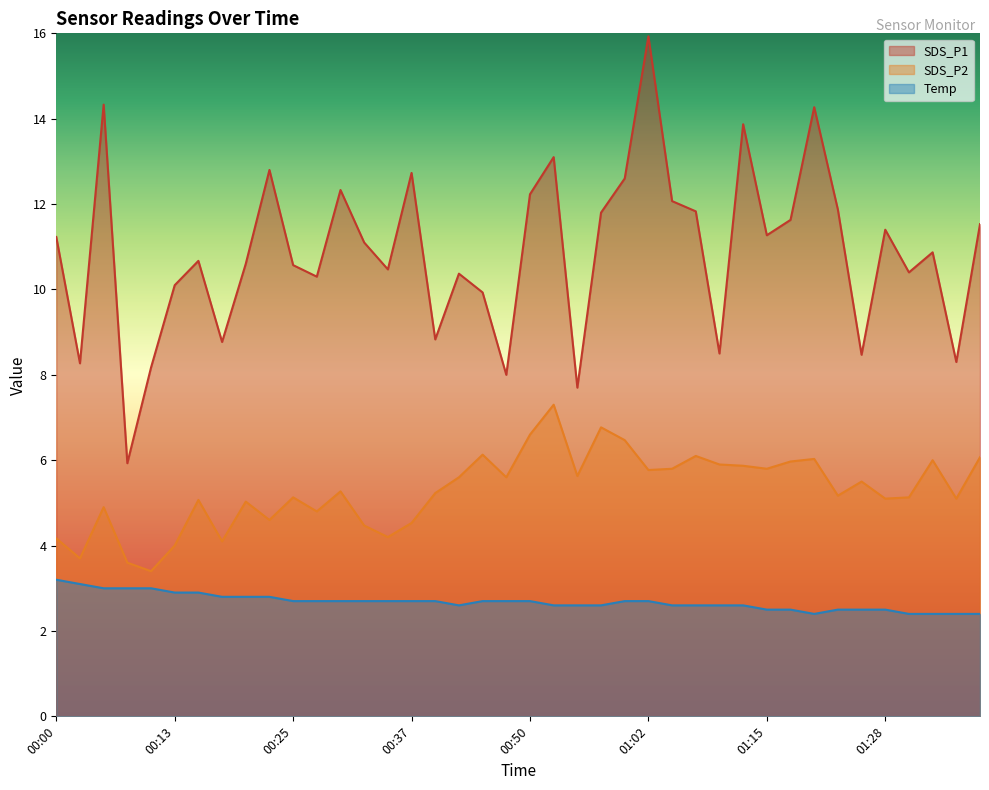

List the labels in order of SDS_P1 value, smallest first.

00:08, 00:55, 00:48, 00:10, 00:03, 01:41, 01:25, 01:10, 00:17, 00:40, 00:45, 00:13, 00:27, 00:42, 01:30, 00:35, 00:25, 00:20, 00:15, 01:39, 00:32, 00:00, 01:15, 01:28, 01:44, 01:17, 00:57, 01:07, 01:23, 01:05, 00:50, 00:30, 01:00, 00:37, 00:22, 00:53, 01:12, 01:20, 00:05, 01:02